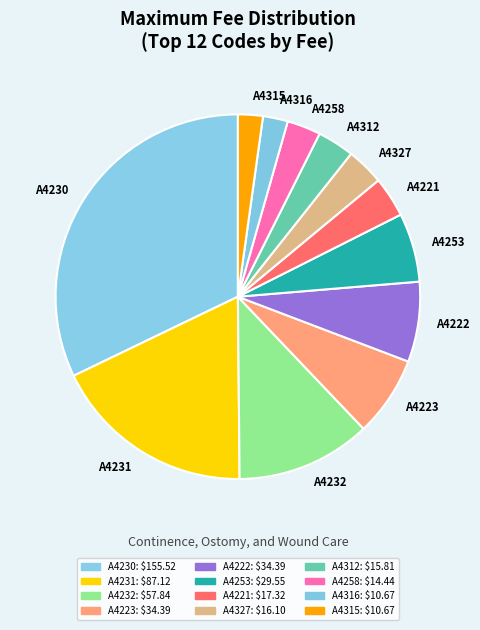

Does A4232 represent more than half of the total?

No